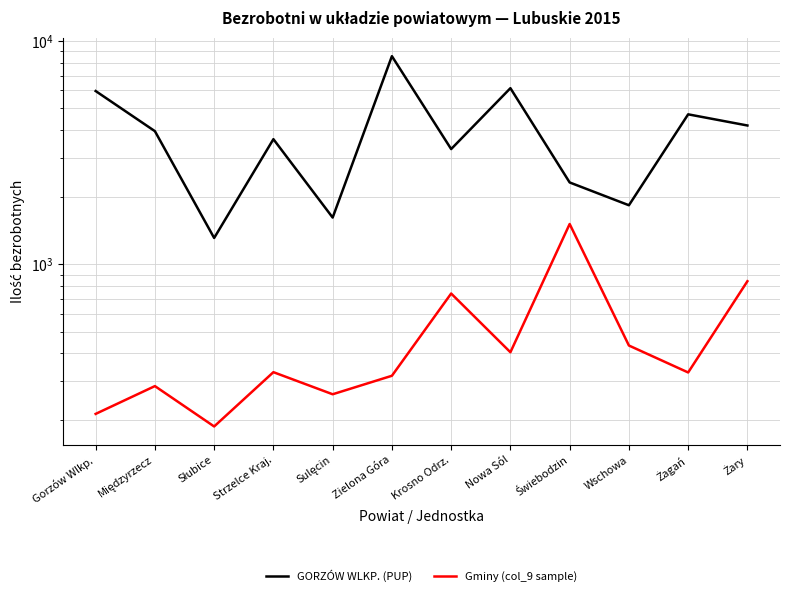

Reading left to right, list all the values displayed in this chart.

GORZÓW WLKP. (PUP): Gorzów Wlkp.=5965	Międzyrzecz=3944	Słubice=1312	Strzelce Kraj.=3632	Sulęcin=1619	Zielona Góra=8544	Krosno Odrz.=3280	Nowa Sól=6143	Świebodzin=2325	Wschowa=1838	Żagań=4692	Żary=4182
Gminy (col_9 sample): Gorzów Wlkp.=214	Międzyrzecz=285	Słubice=188	Strzelce Kraj.=329	Sulęcin=262	Zielona Góra=317	Krosno Odrz.=740	Nowa Sól=404	Świebodzin=1515	Wschowa=433	Żagań=328	Żary=840